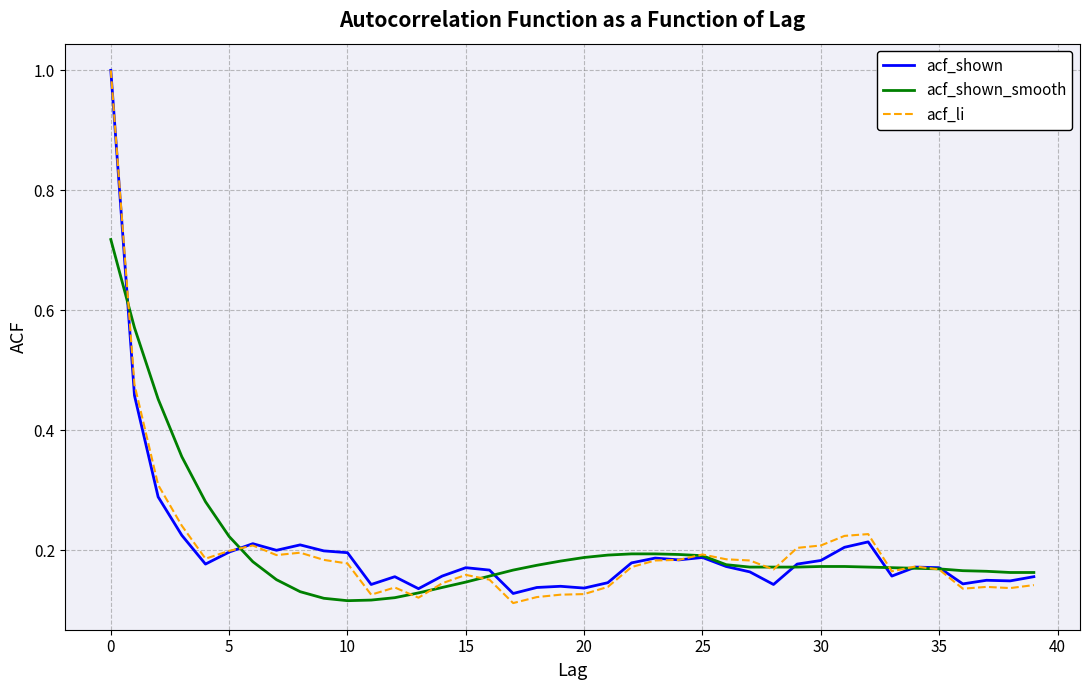

Which series has the largest range (max minus min)?

acf_li